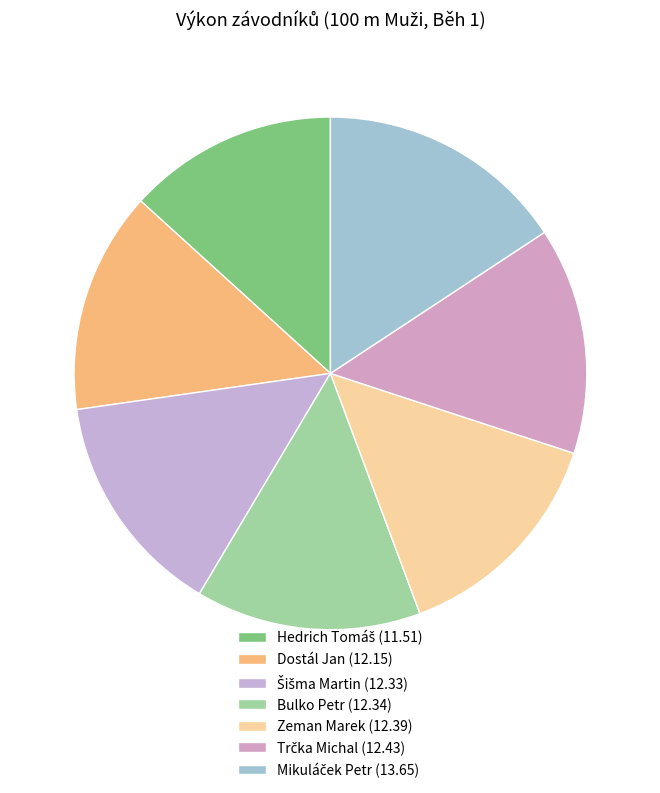

Is it true that Trčka Michal is 14% of the pie?

True